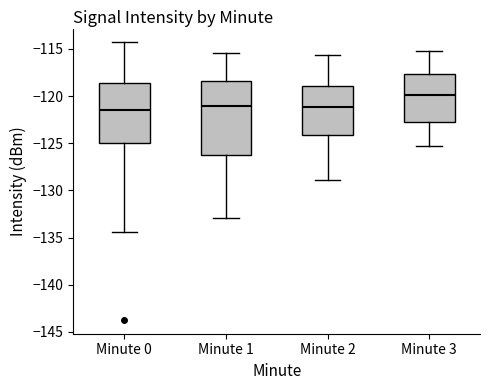

Reading left to right, transcribe this box plot: for each box, give where its median line is, the range the box spans, and where its two whiskers end, as read against the y-axis. The values are not printed on the chart, so give them approximately, as read against the axis.

Minute 0: median -121.5, box -125.0 to -118.5, whiskers -134.5 to -114.5
Minute 1: median -121.0, box -126.0 to -118.5, whiskers -133.0 to -115.5
Minute 2: median -121.0, box -124.0 to -119.0, whiskers -129.0 to -115.5
Minute 3: median -120.0, box -122.5 to -117.5, whiskers -125.5 to -115.0